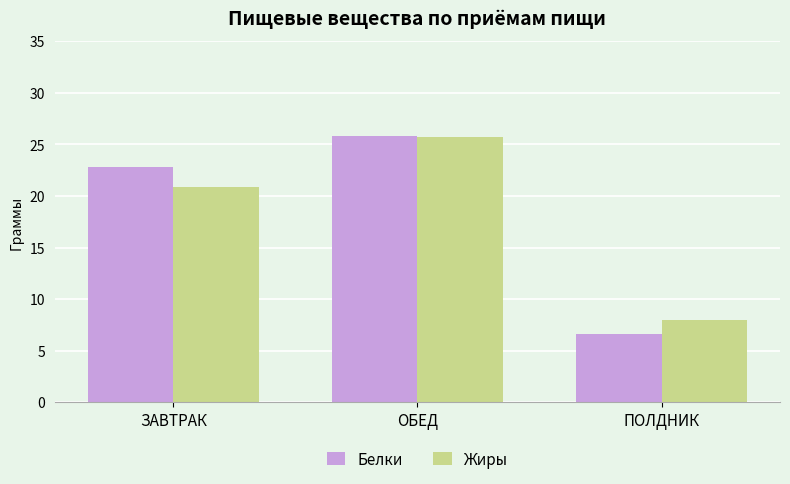

What is the difference between the maximum and second lowest values in the Жиры series?

4.9